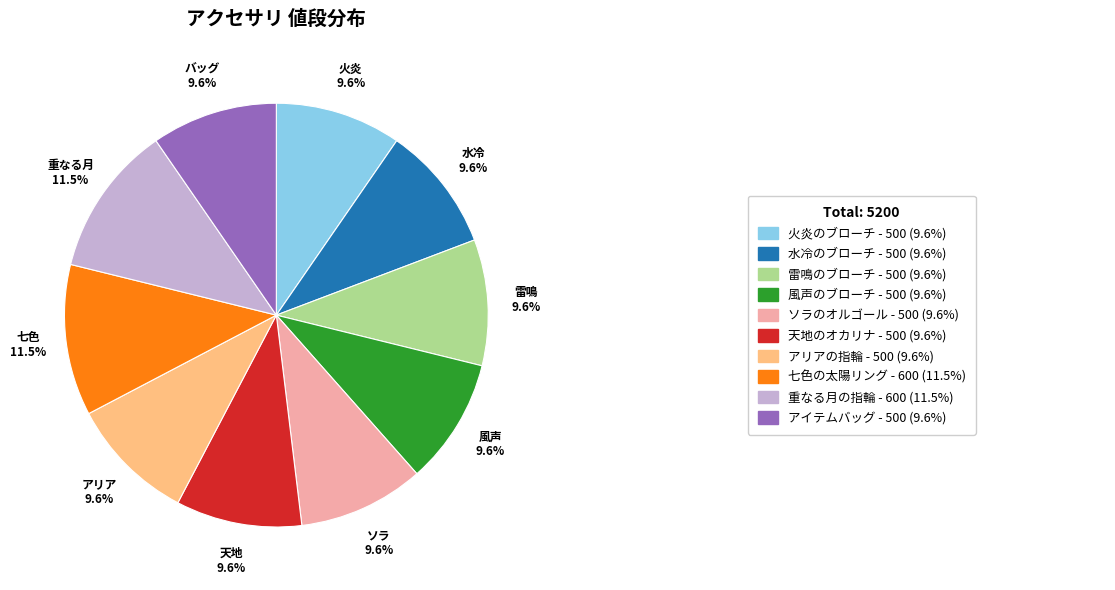

Count the number of slices in the pie.

10